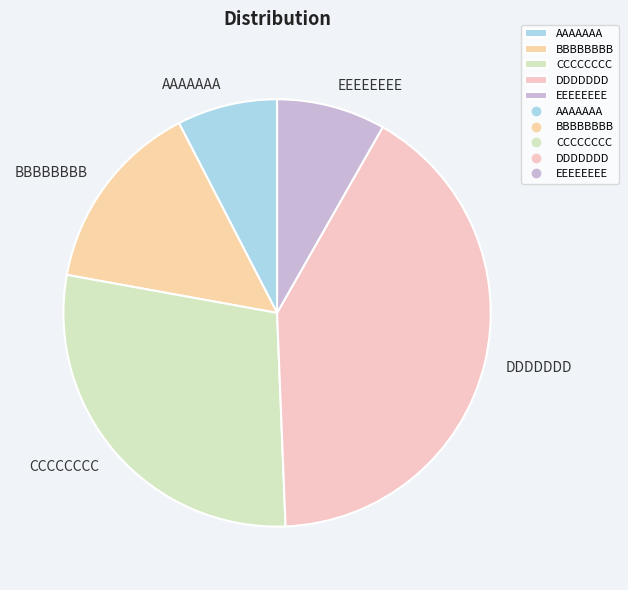

What is the smallest slice in the pie chart?

AAAAAAA